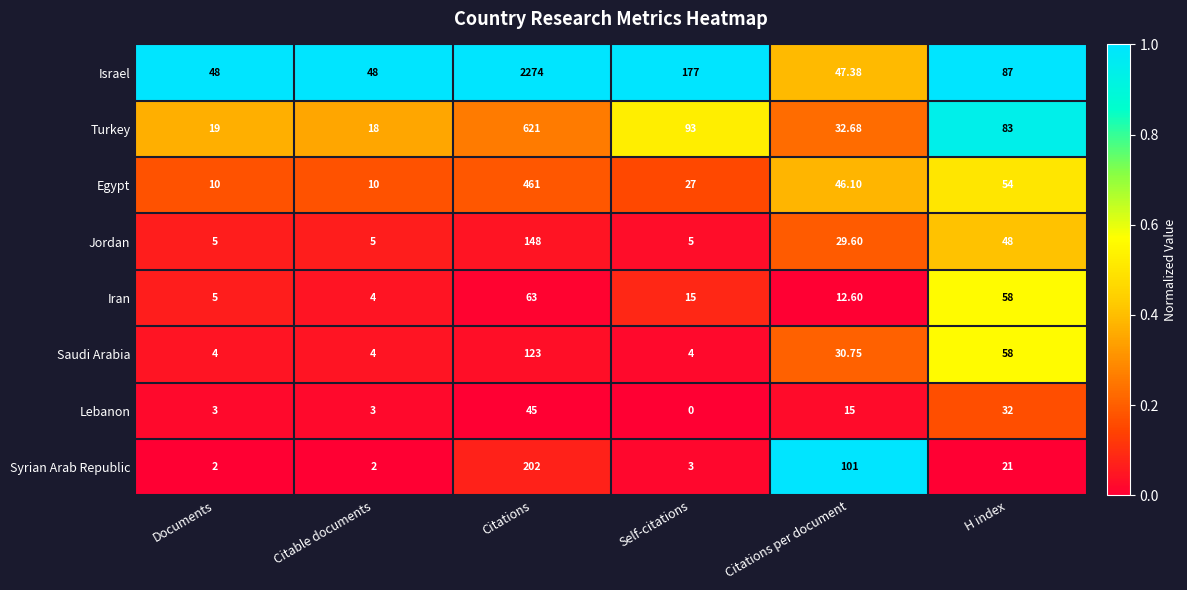

What is the greatest value displayed?

2274.0